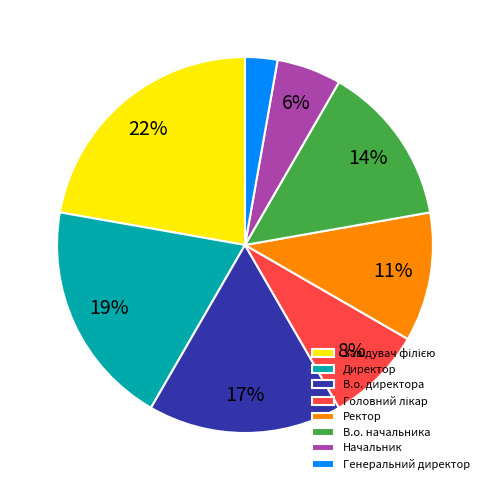

True or false: В.о. начальника accounts for 4% of the total.

False